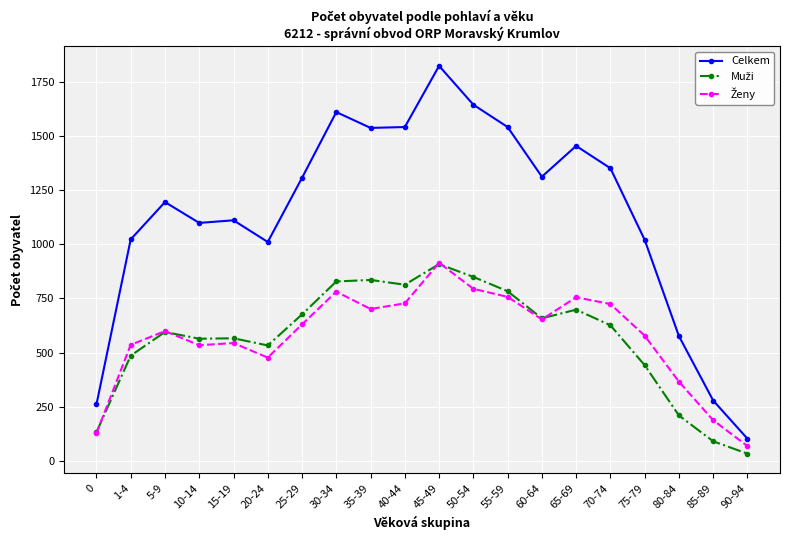

What is the label of the 19th point from the left?

85-89